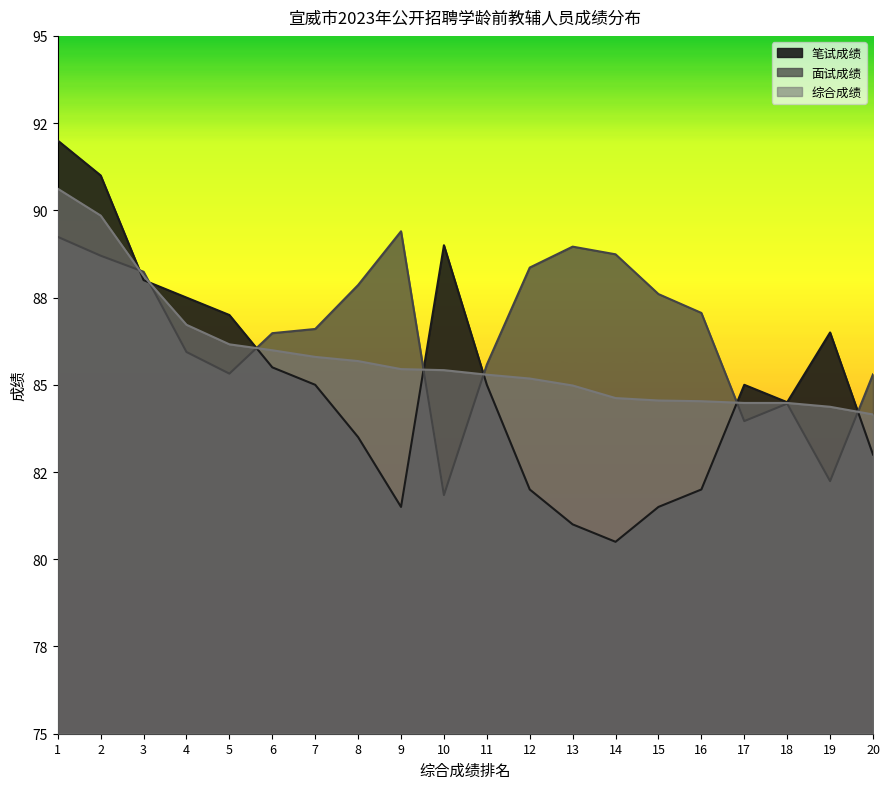

What are all the series names shown in the legend?

笔试成绩, 面试成绩, 综合成绩